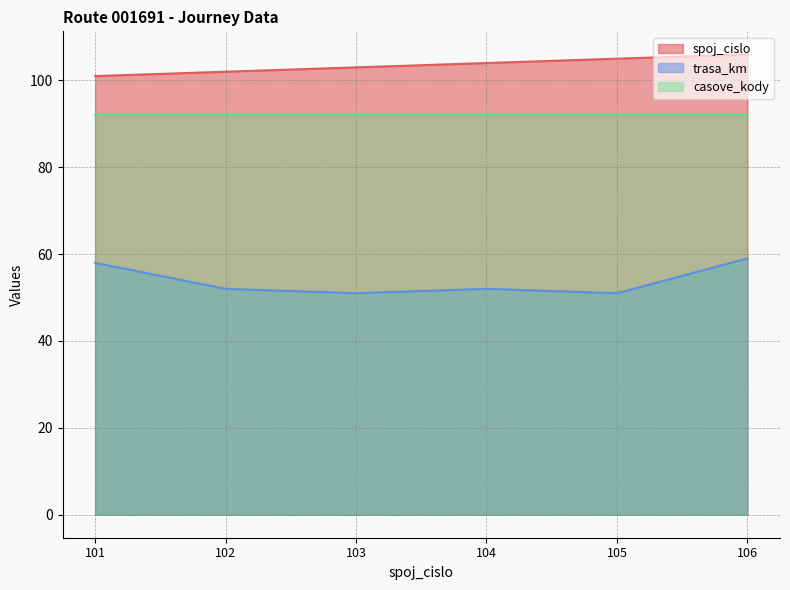

Which label corresponds to the smallest value in the chart?

103